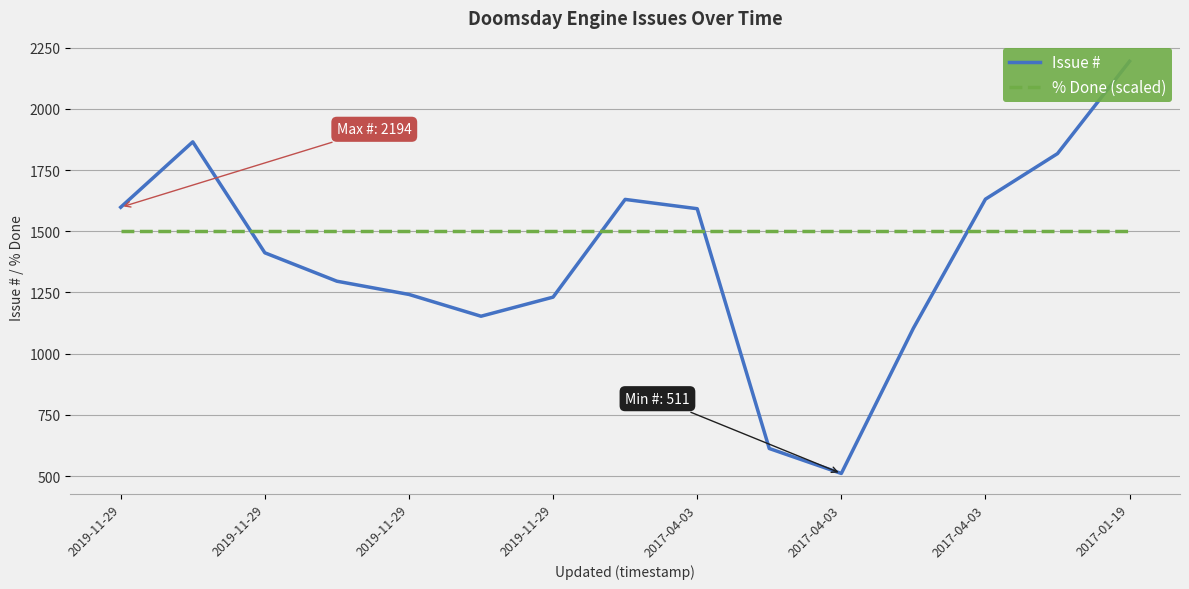

How many intersections are there between % Done (scaled) and Issue #?

4